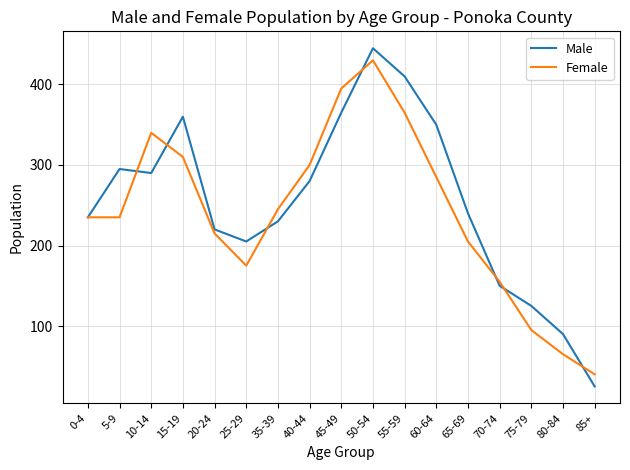

Is it true that Male equals 295 at 5-9?

True